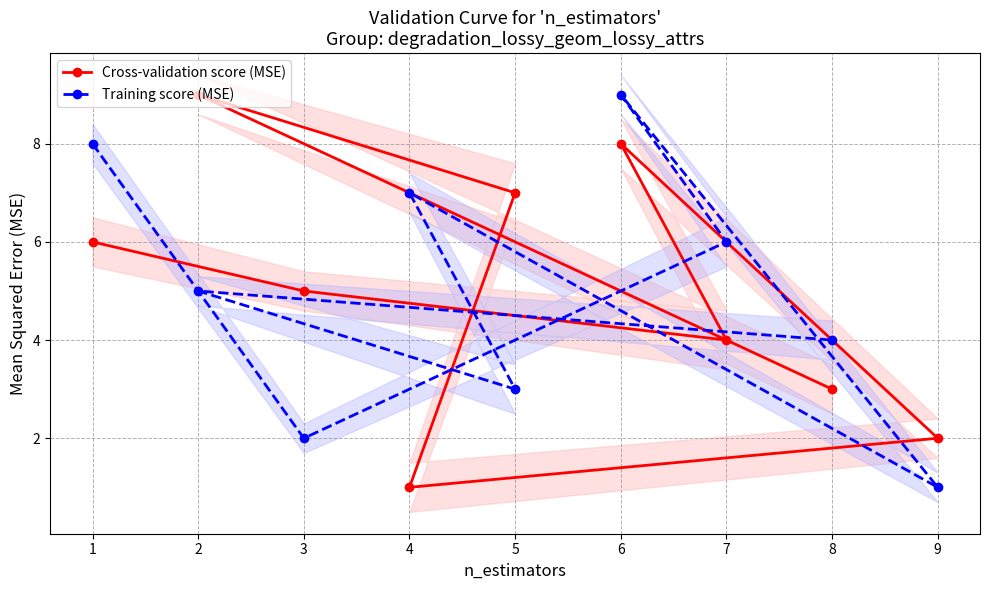

At which label does Training score (MSE) reach its peak?

6